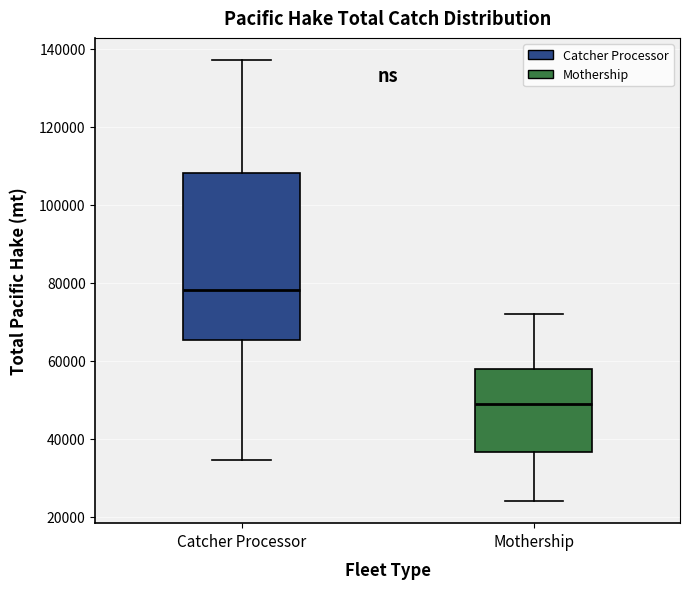

Reading left to right, transcribe this box plot: for each box, give where its median line is, the range the box spans, and where its two whiskers end, as read against the y-axis. The values are not printed on the chart, so give them approximately, as read against the axis.

Catcher Processor: median 78000, box 66000 to 108000, whiskers 34000 to 138000
Mothership: median 48000, box 36000 to 58000, whiskers 24000 to 72000